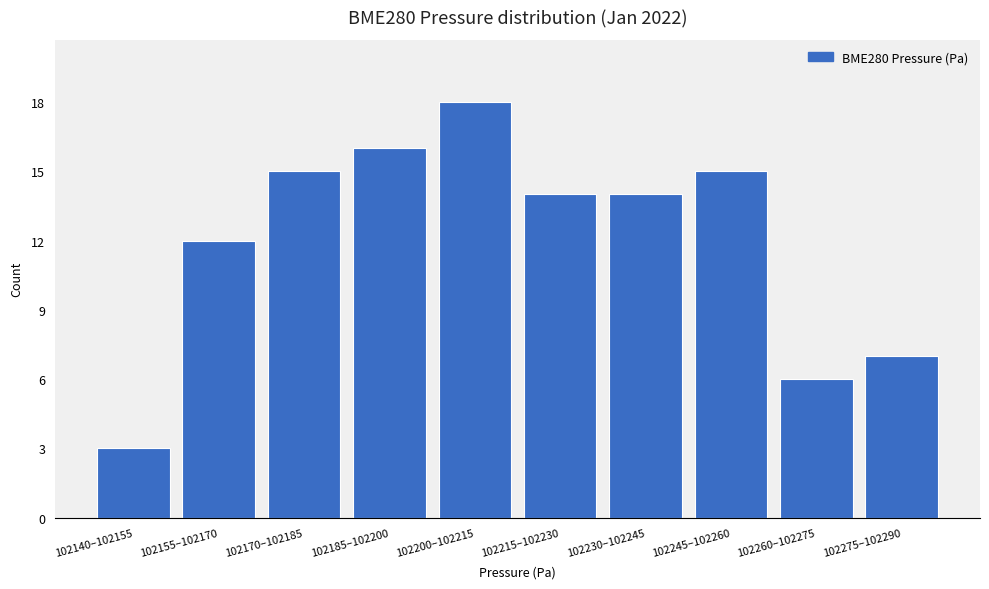

Reading right to left, list all the values displayed in this chart.

7	6	15	14	14	18	16	15	12	3